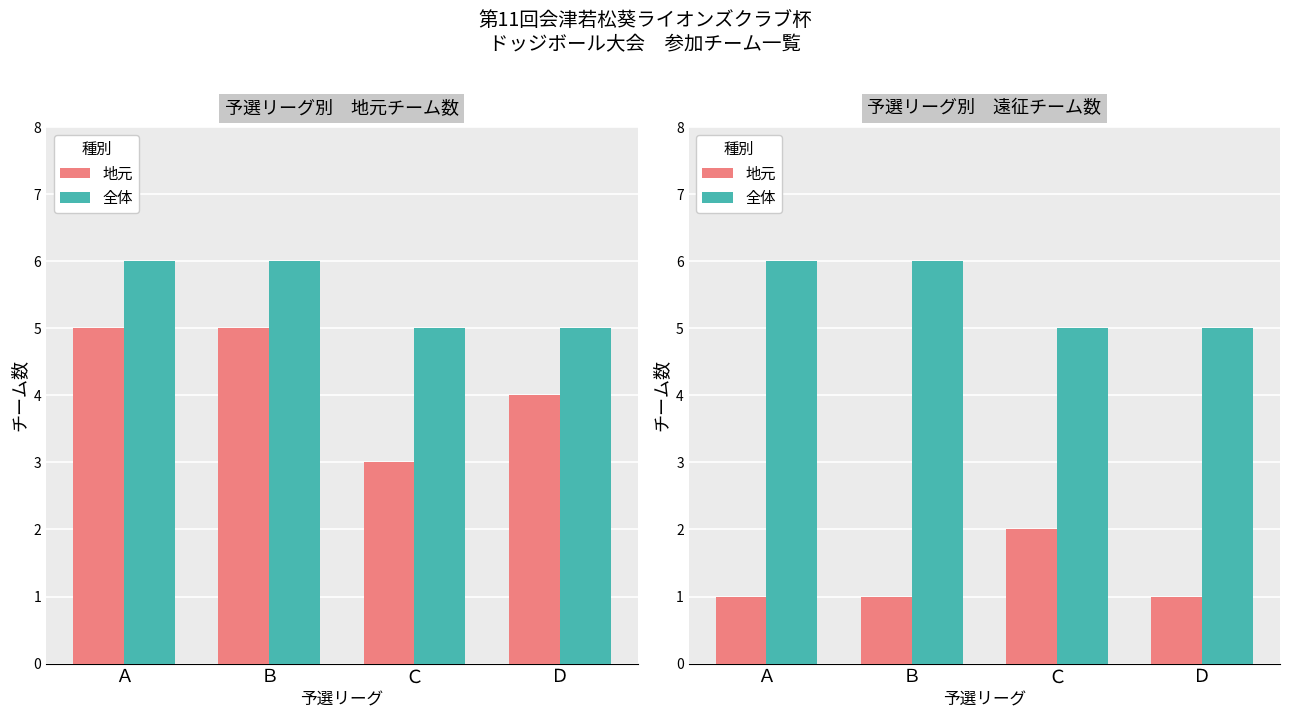

What position from the left is Ｄ?

4